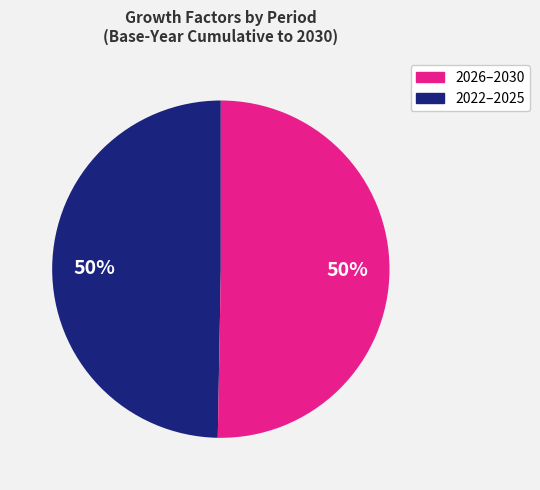

To the nearest percent, what is the average slice percentage?

50%